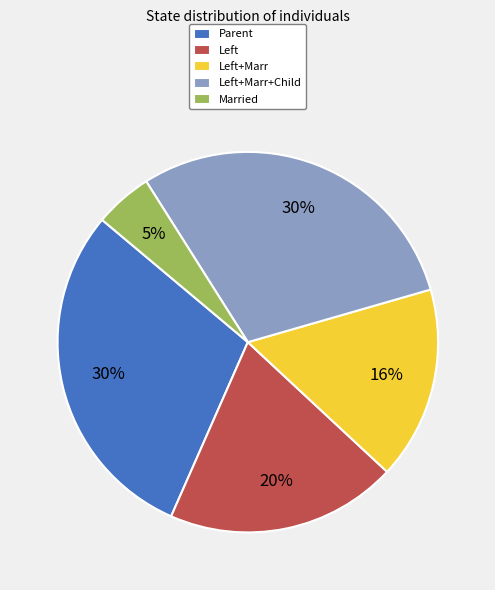

Does any single category account for the majority?

No